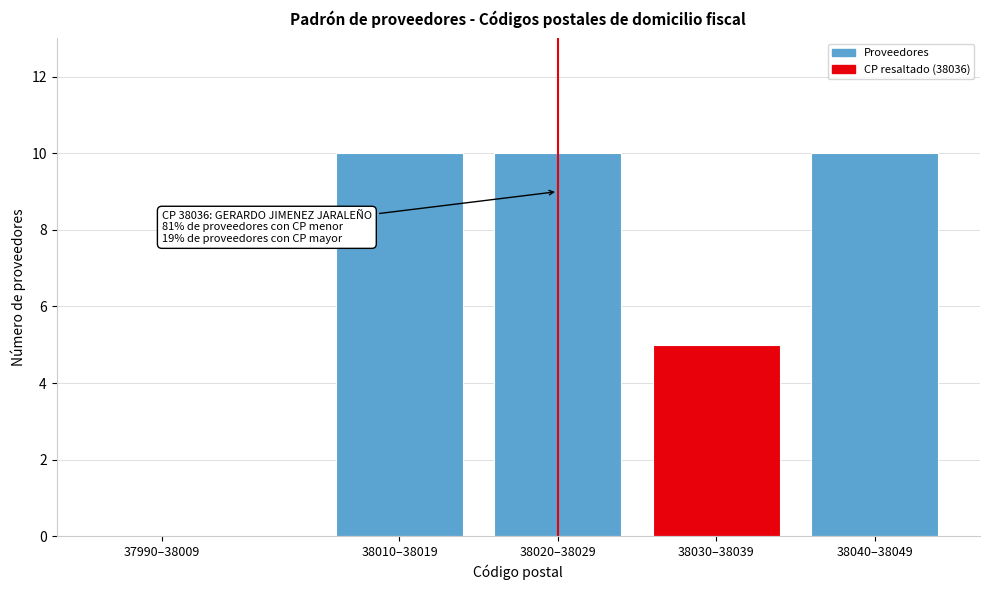

Reading left to right, transcribe all the data shown in this chart.

37990–38009=0	38010–38019=10	38020–38029=10	38030–38039=5	38040–38049=10